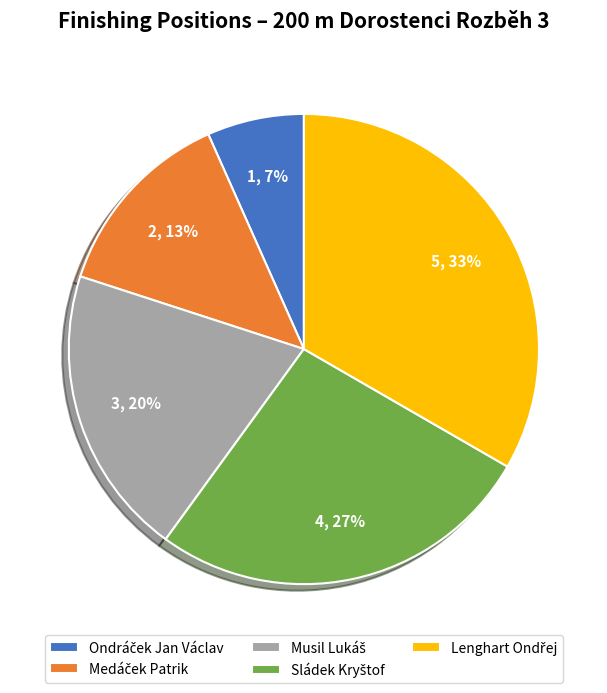

Does any single category account for the majority?

No